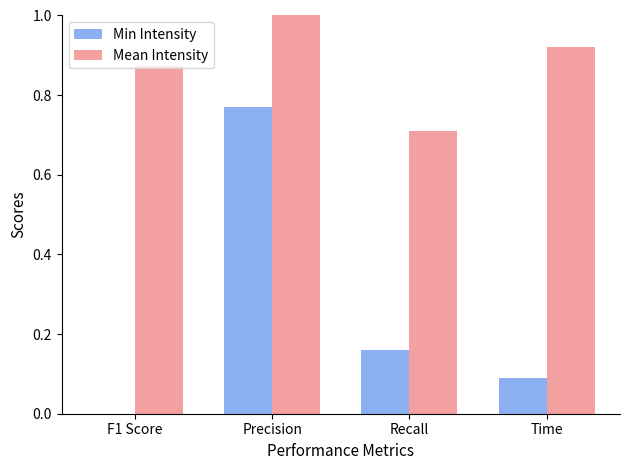

Where is Mean Intensity nearest to the value 0?

Recall